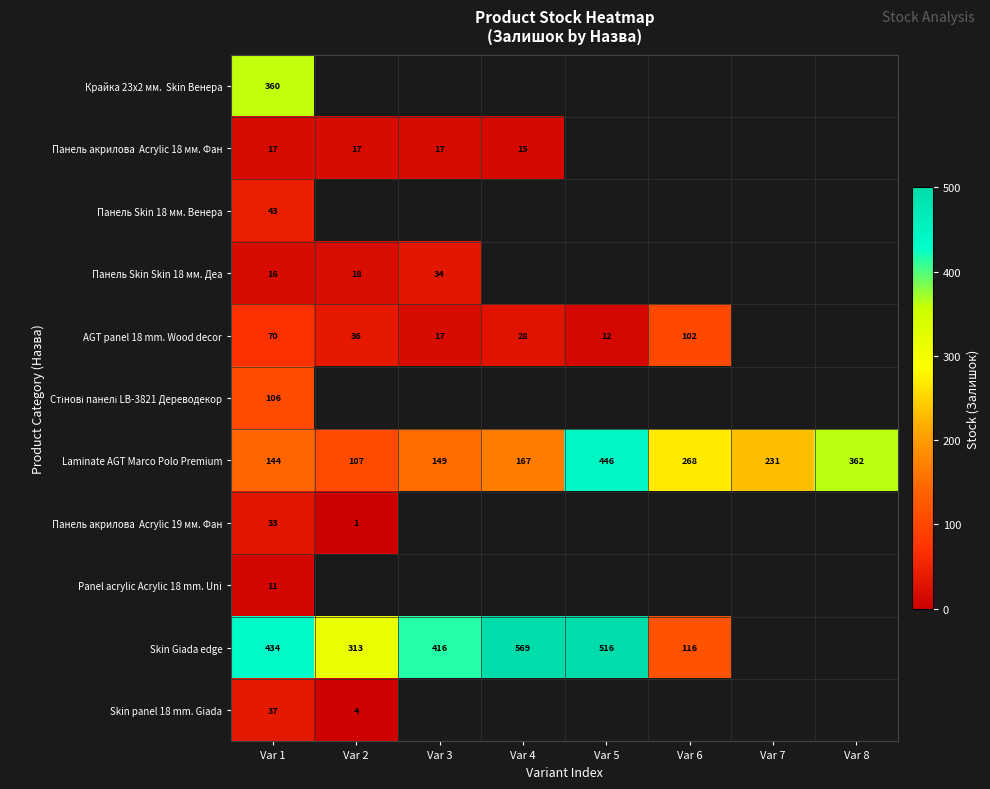

What is the sum of the Skin panel 18 mm. Giada values at Var 2 and Var 1?

41